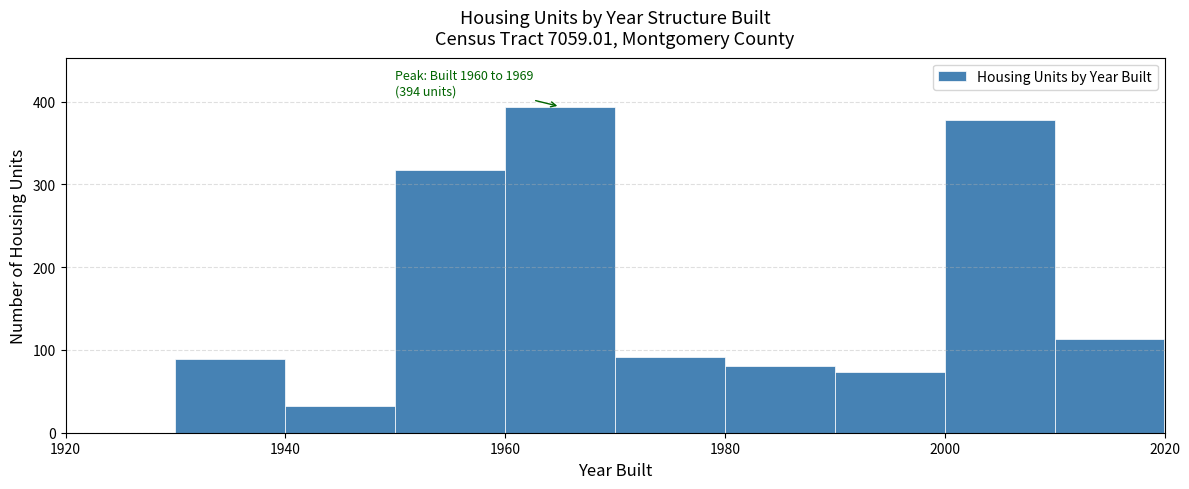

Over which range of the x-axis is the bar tallest?

1960 to 1970